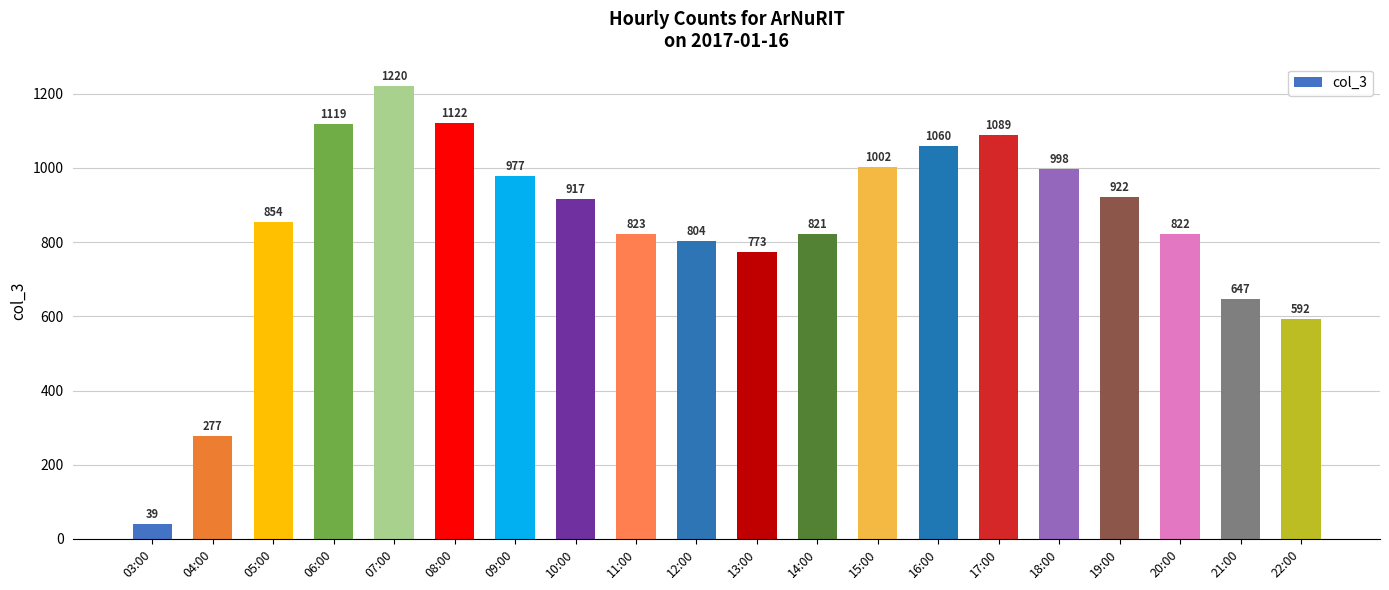

Read the value at 19:00, to the nearest 50.

900